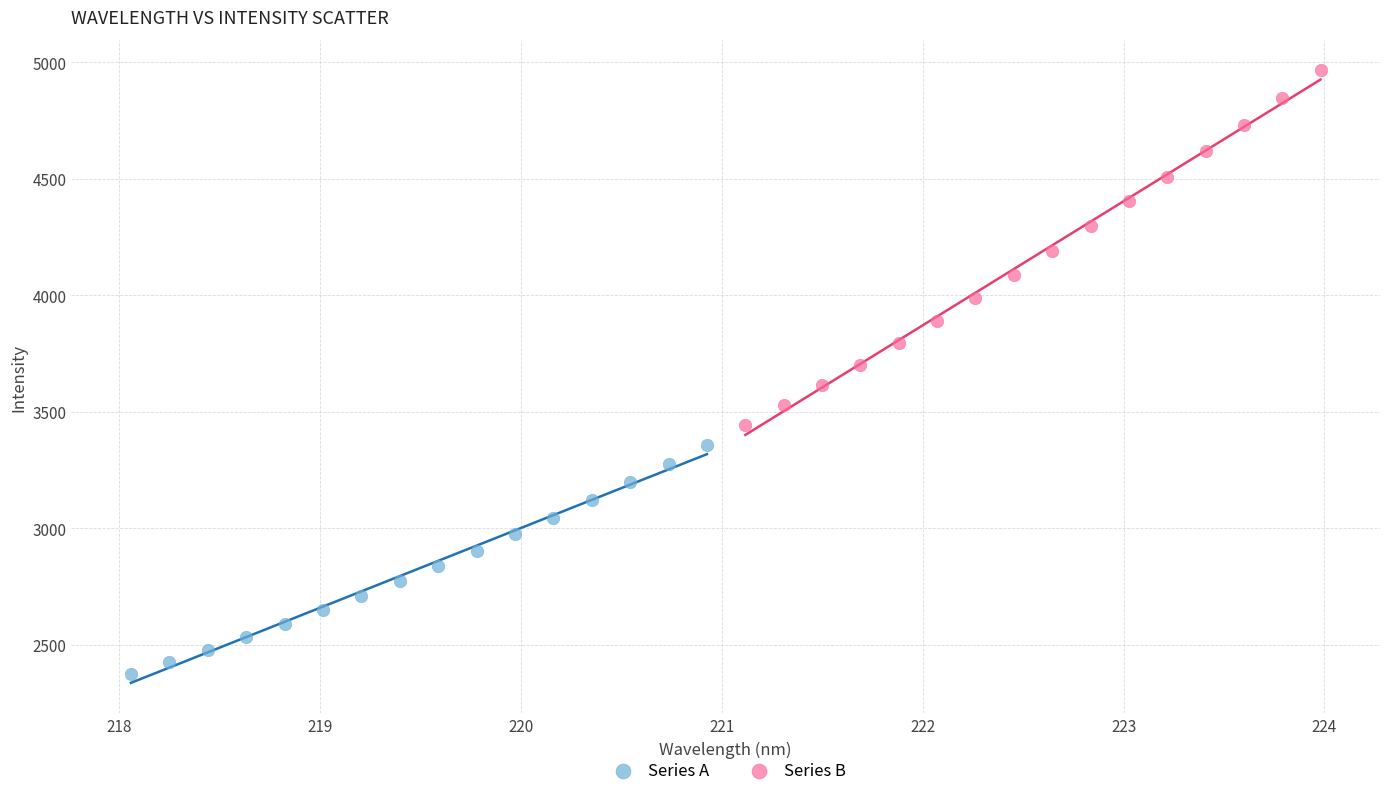

Which series contains the lowest Y value?

Series A